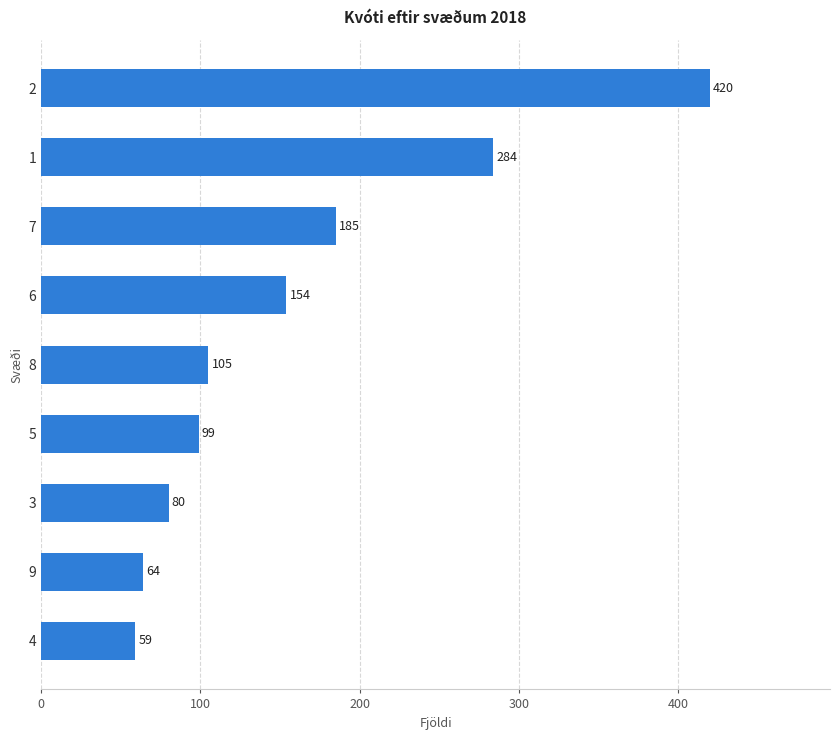

What is the sum of all values?

1450